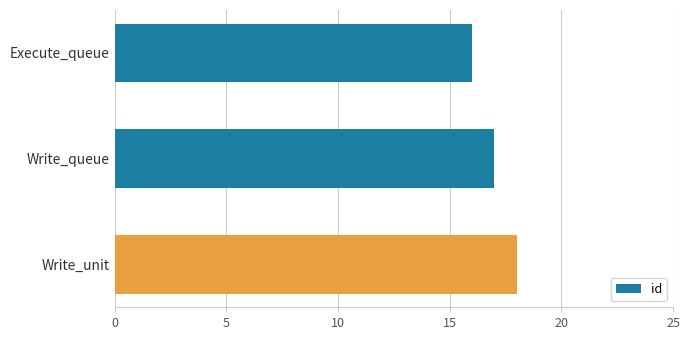

How many data points does each series have?

3